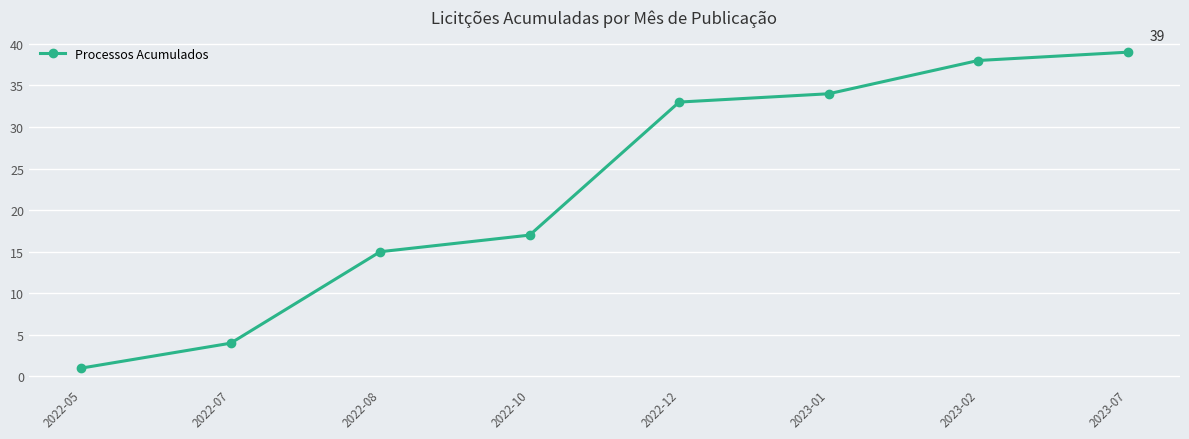

What is the change in value from 2022-10 to 2023-02?

+21